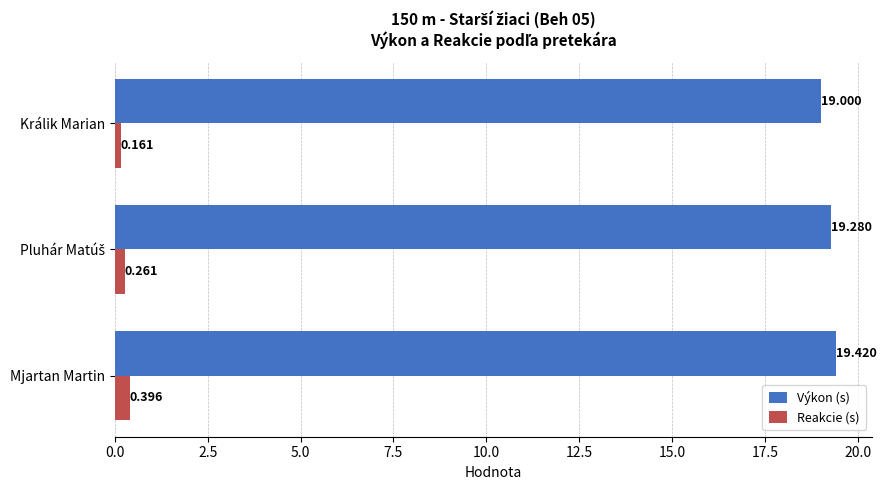

Rank the series at Mjartan Martin from lowest to highest value.

Reakcie (s), Výkon (s)